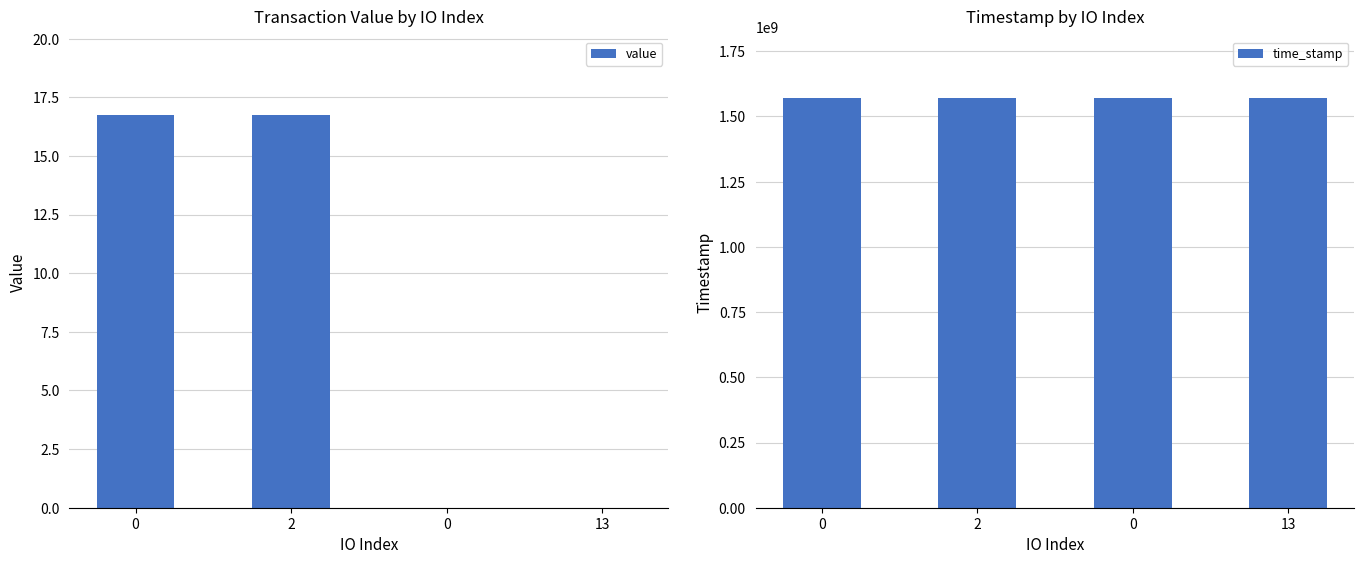

Reading left to right, extract all data points from this chart.

value: 0=16.7	2=16.7	0=0.0	13=0.0
time_stamp: 0=1570847847.0	2=1570847559.0	0=1570846089.0	13=1570845125.0